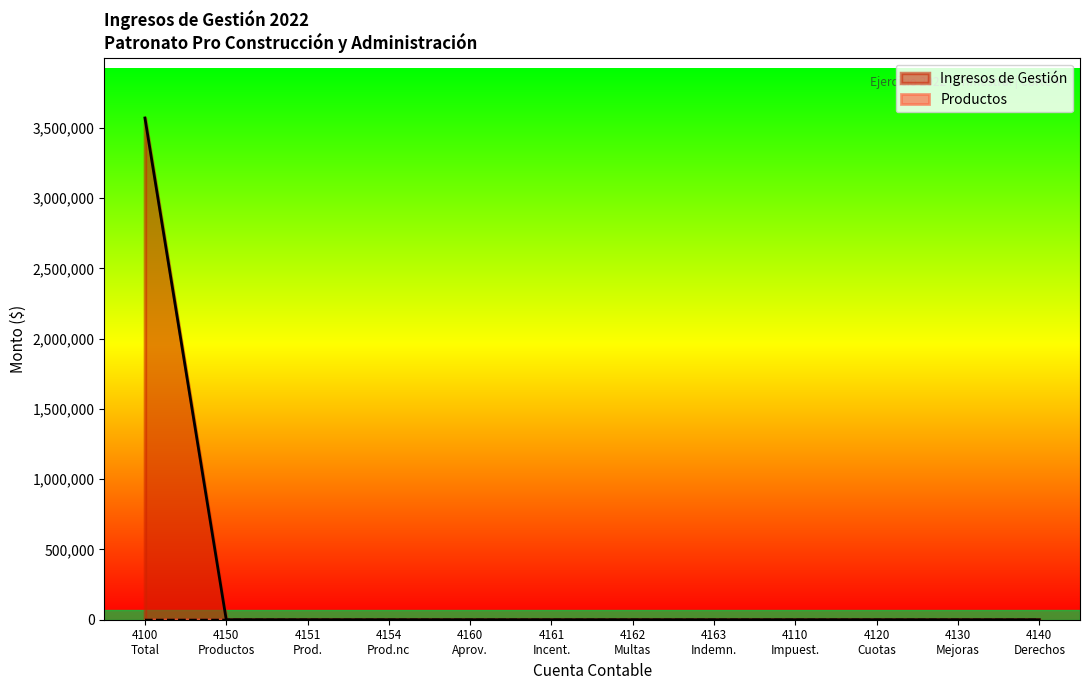

True or false: Productos and Ingresos de Gestión intersect in this chart.

False